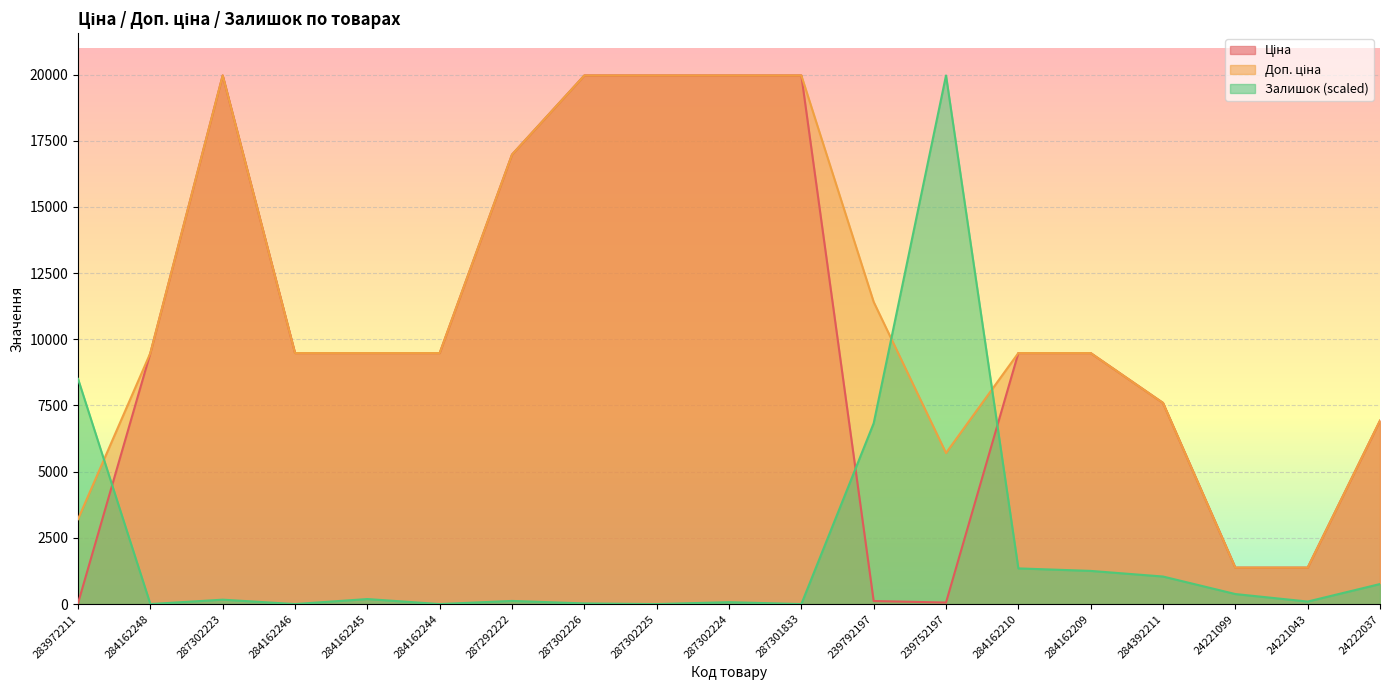

At which label does Залишок reach its peak?

239752197